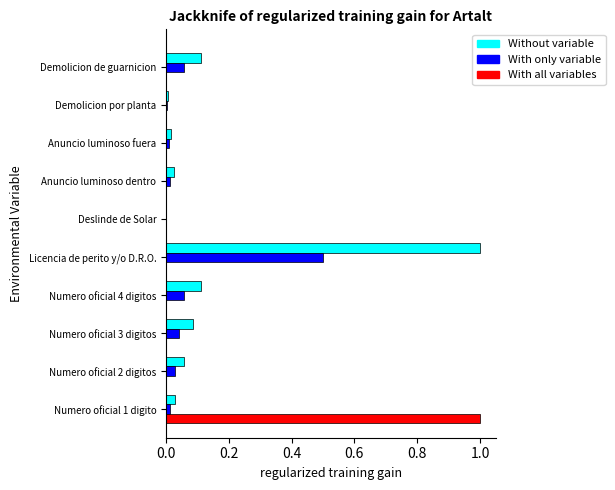

What is the greatest value displayed?

1.0